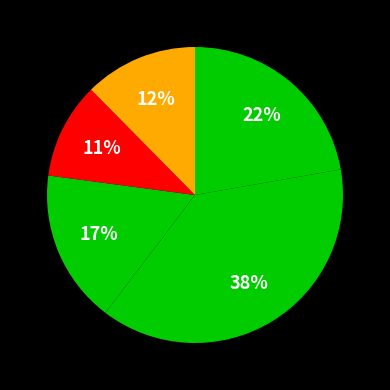

How many slices are in this pie chart?

5